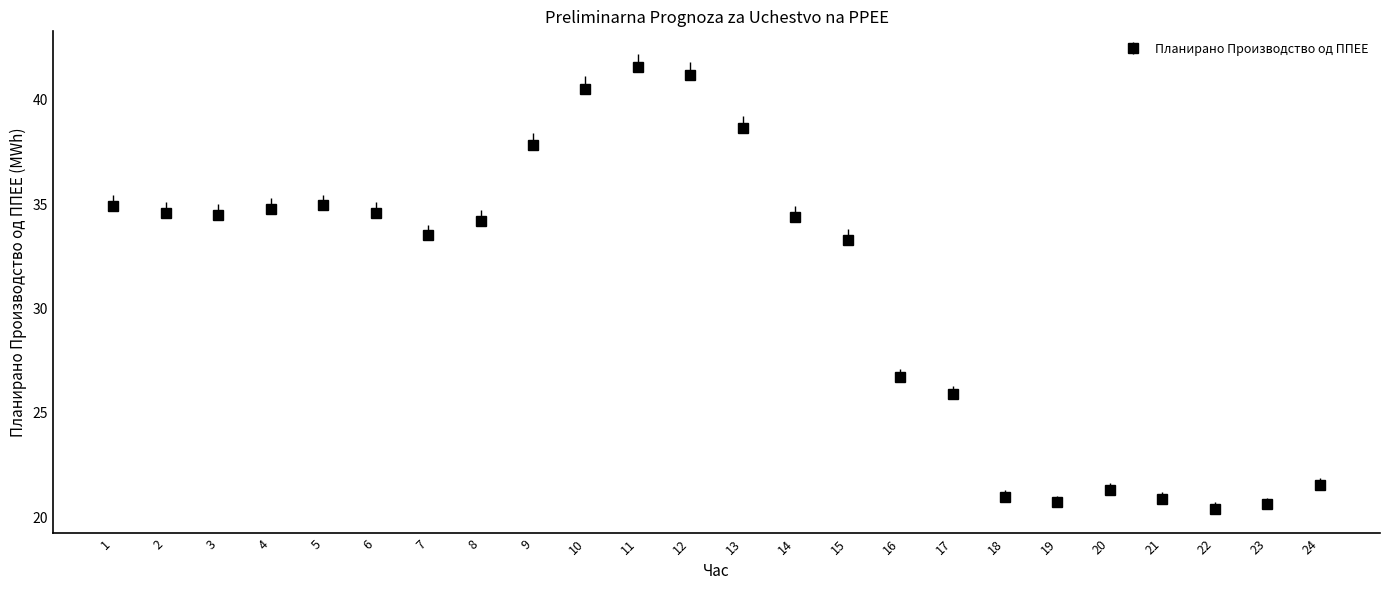

What is the approximate value at 16?

26.7